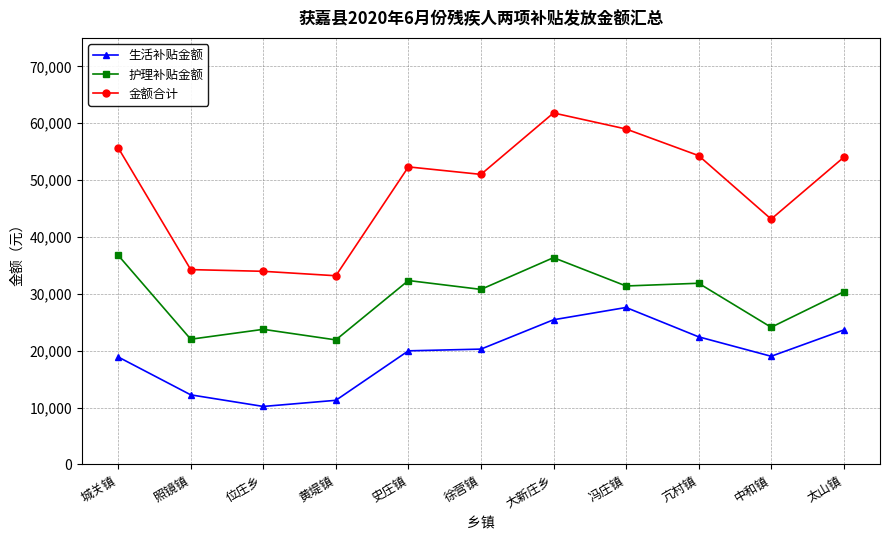

Is the value of 生活补贴金额 at 徐营镇 greater than the value of 护理补贴金额 at 徐营镇?

No